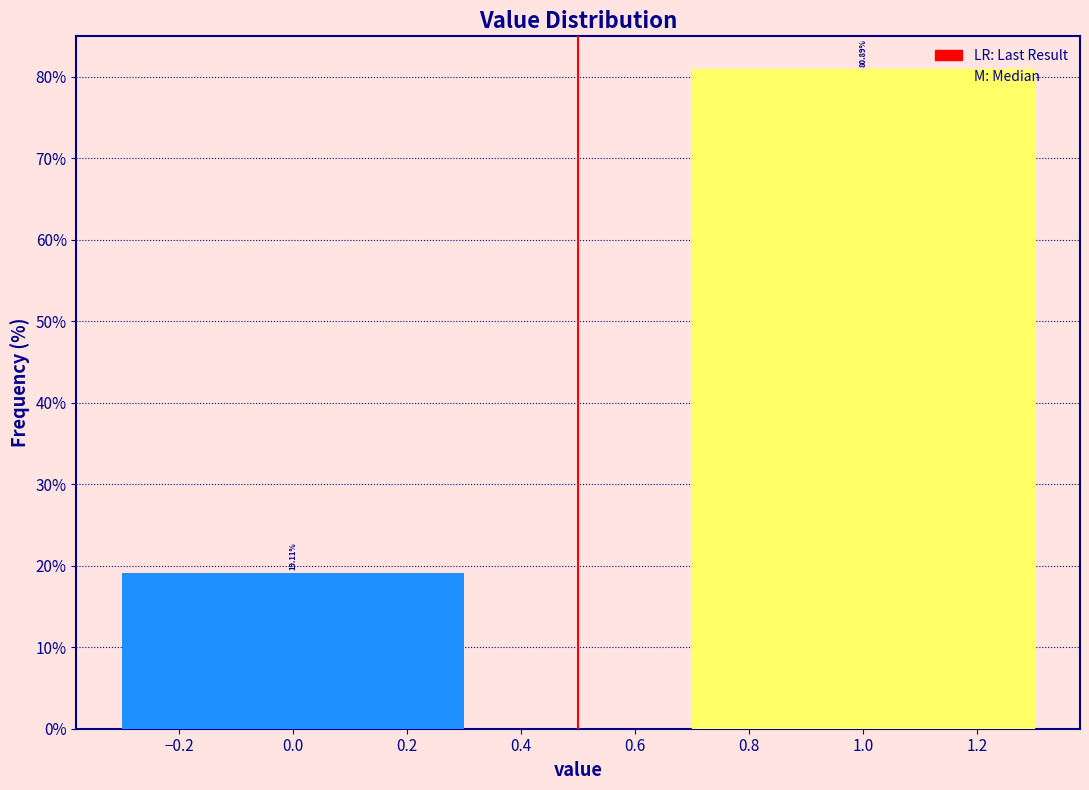

What is the average value?

50.0